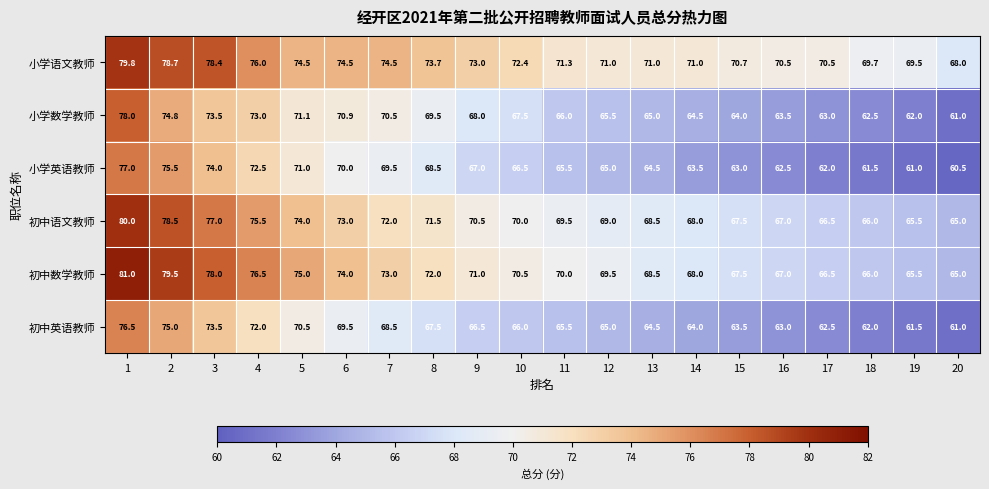

At how many categories does at least one series exceed 80?

1